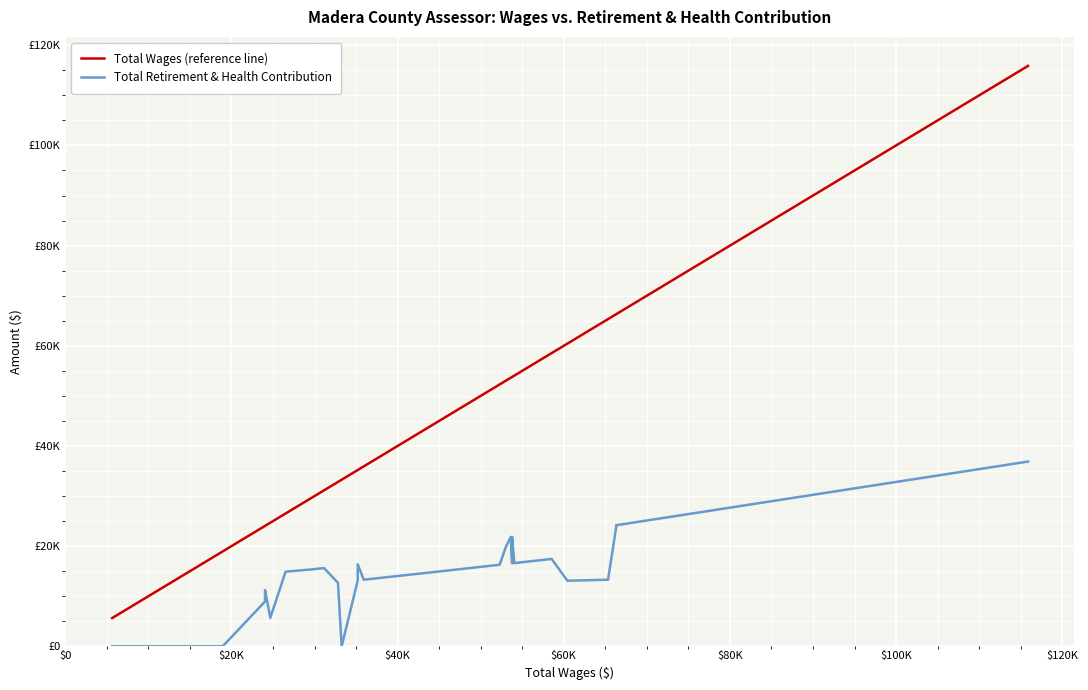

The Total Wages (reference line) series shows 113925 at 37. True or false?

False